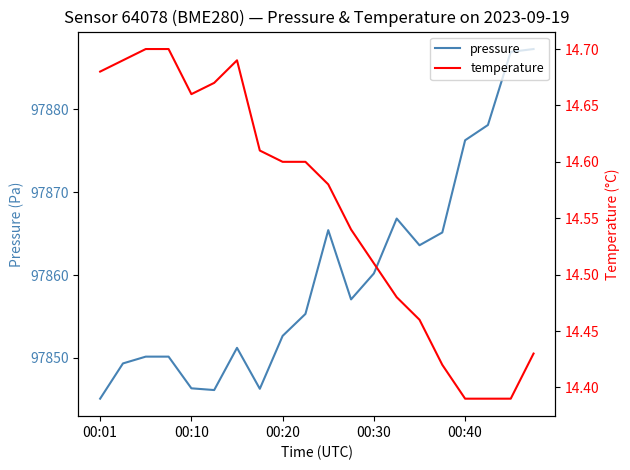

The value of pressure at 00:30 is 52404.3. True or false?

False